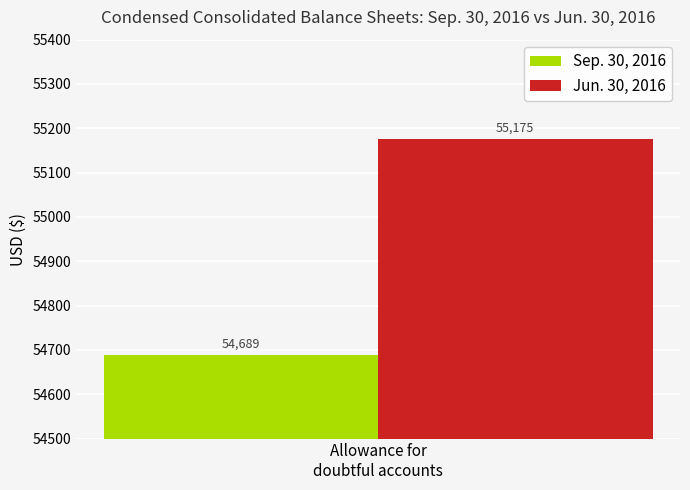

What is the minimum value for Jun. 30, 2016?

55175